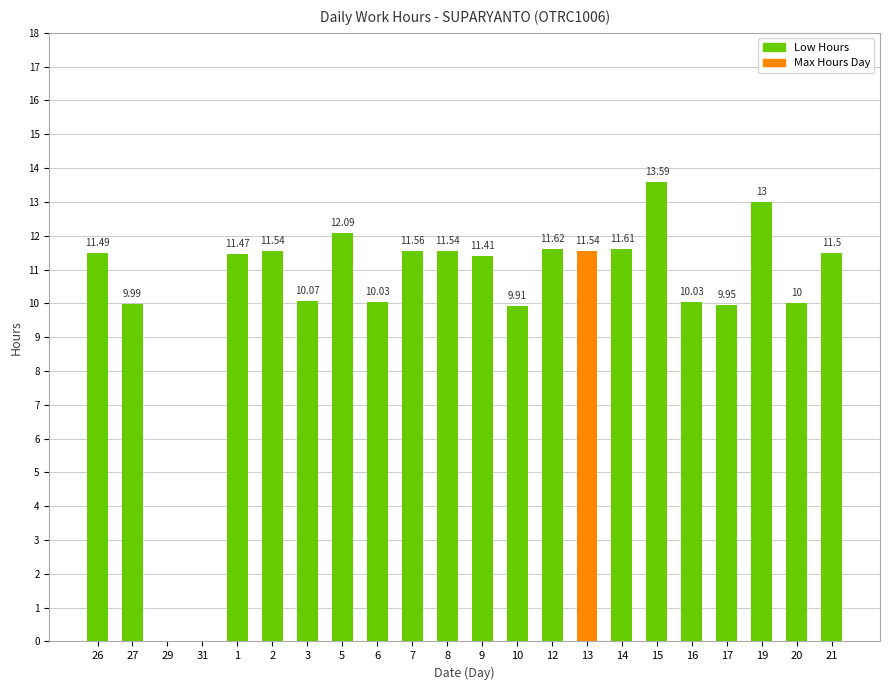

What is the sum of the values at 14 and 7?

23.2